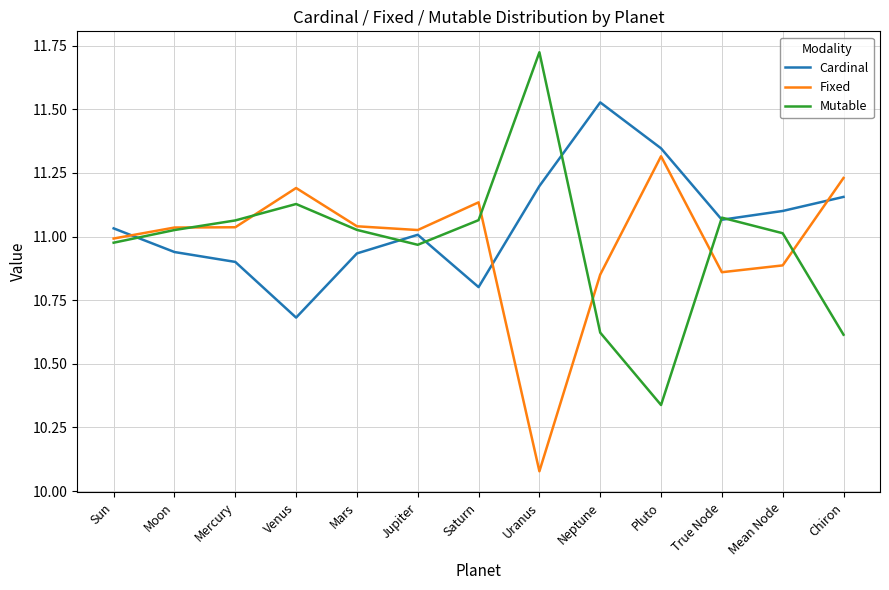

What is the total value across all series at Neptune?

33.0